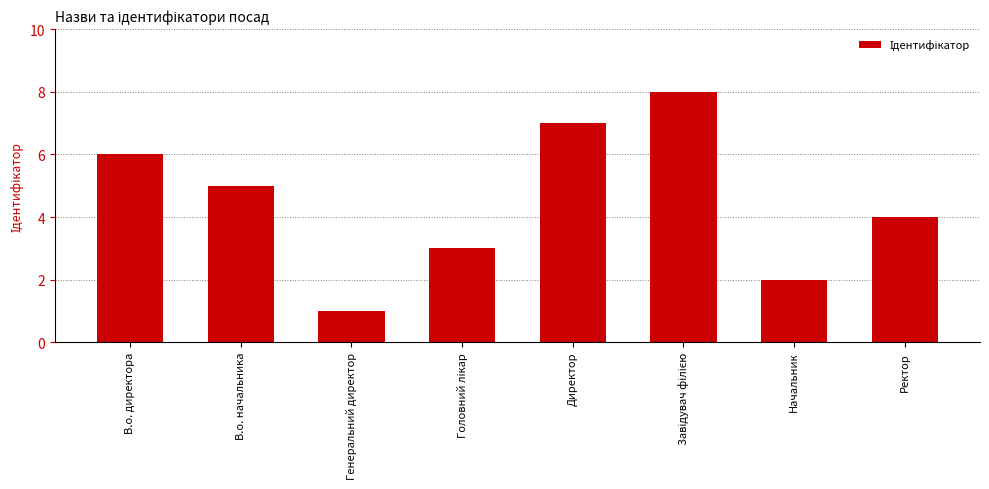

What is the difference between the values at Генеральний директор and В.о. директора?

5